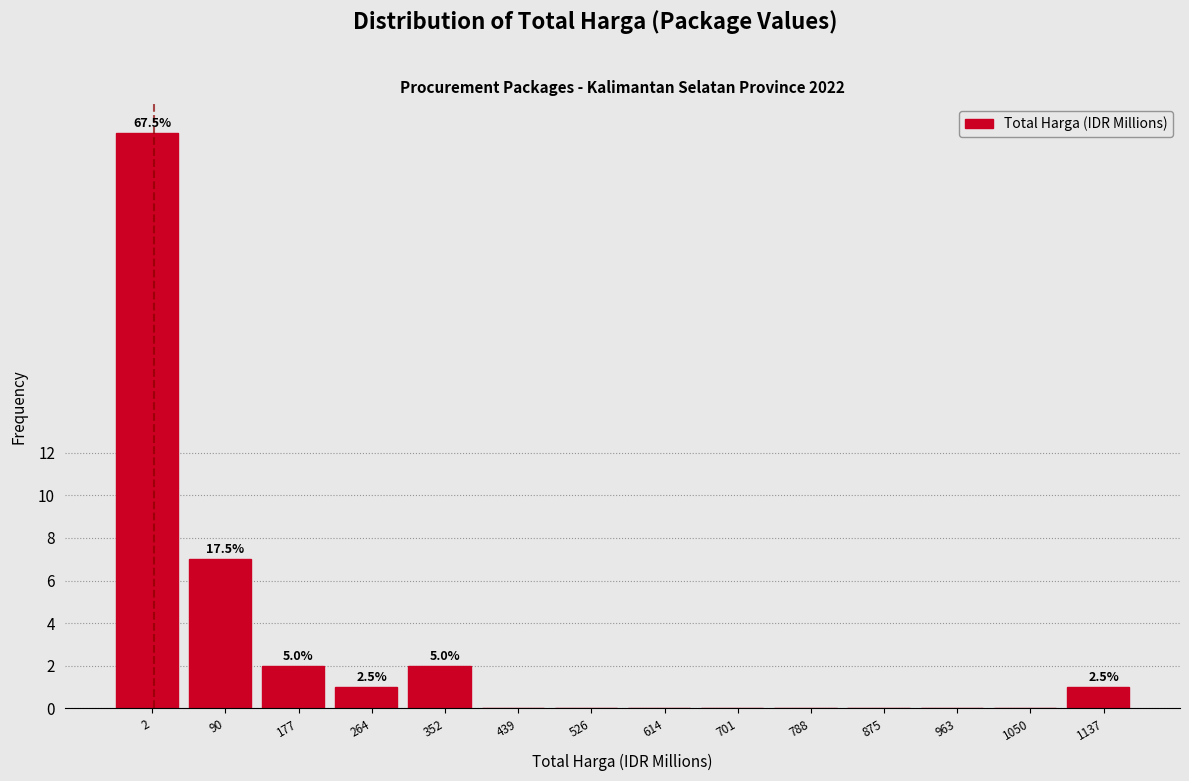

Reading left to right, transcribe all the data shown in this chart.

2=27	90=7	177=2	264=1	352=2	439=0	526=0	614=0	701=0	788=0	875=0	963=0	1050=0	1137=1